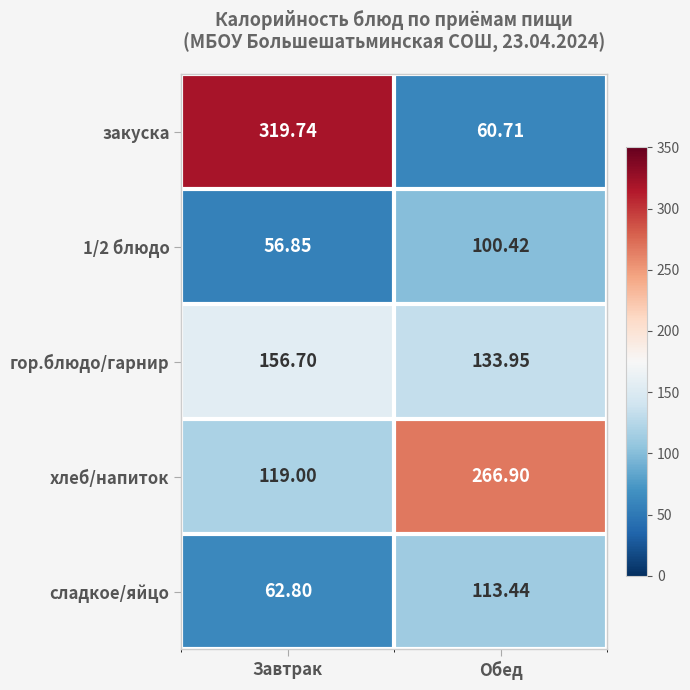

What is the greatest value displayed?

319.7